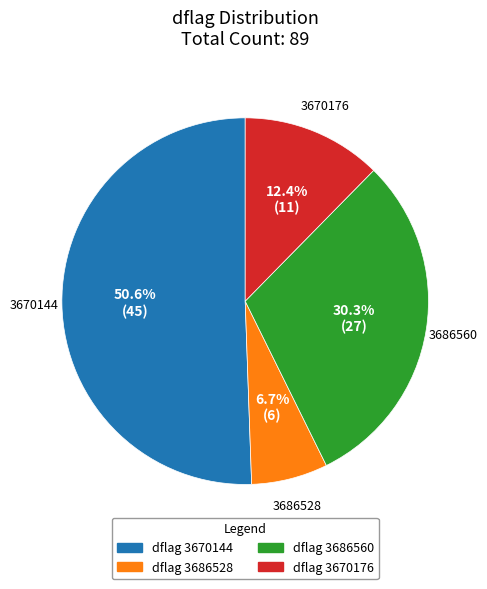

What is the majority slice?

dflag 3670144